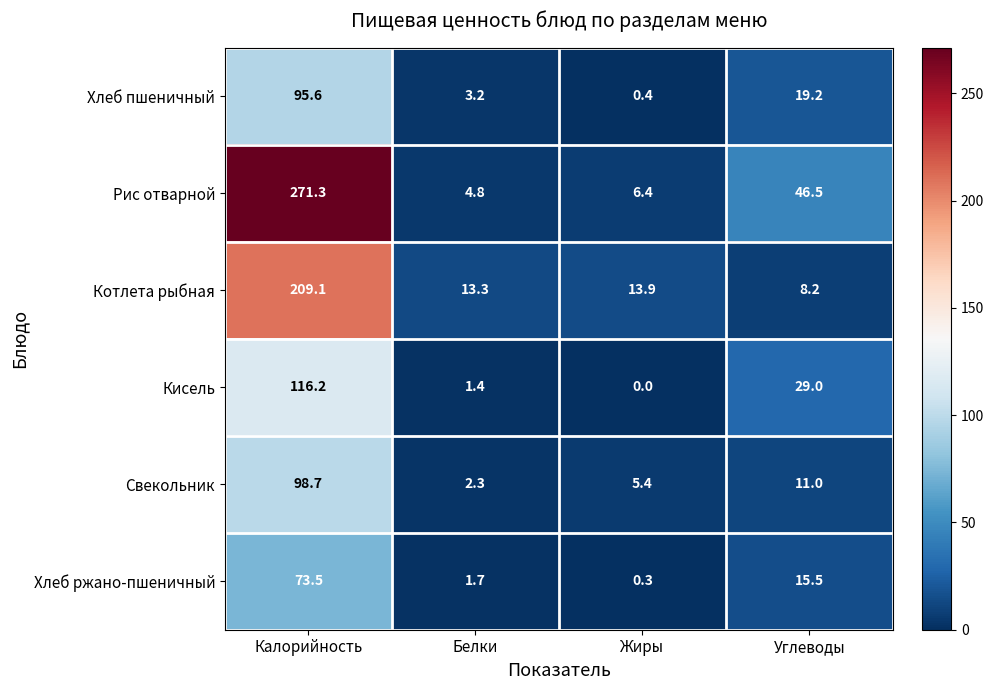

At Белки, list the series in order from smallest to largest.

Кисель, Хлеб ржано-пшеничный, Свекольник, Хлеб пшеничный, Рис отварной, Котлета рыбная